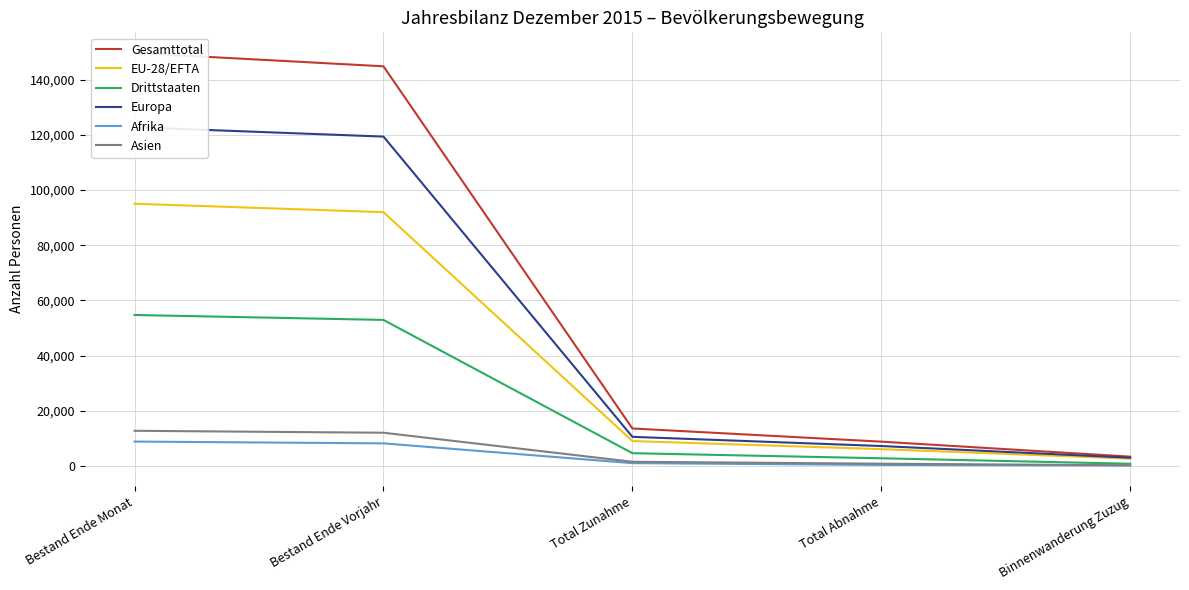

What is the total value across all series at Bestand Ende Monat?

443827